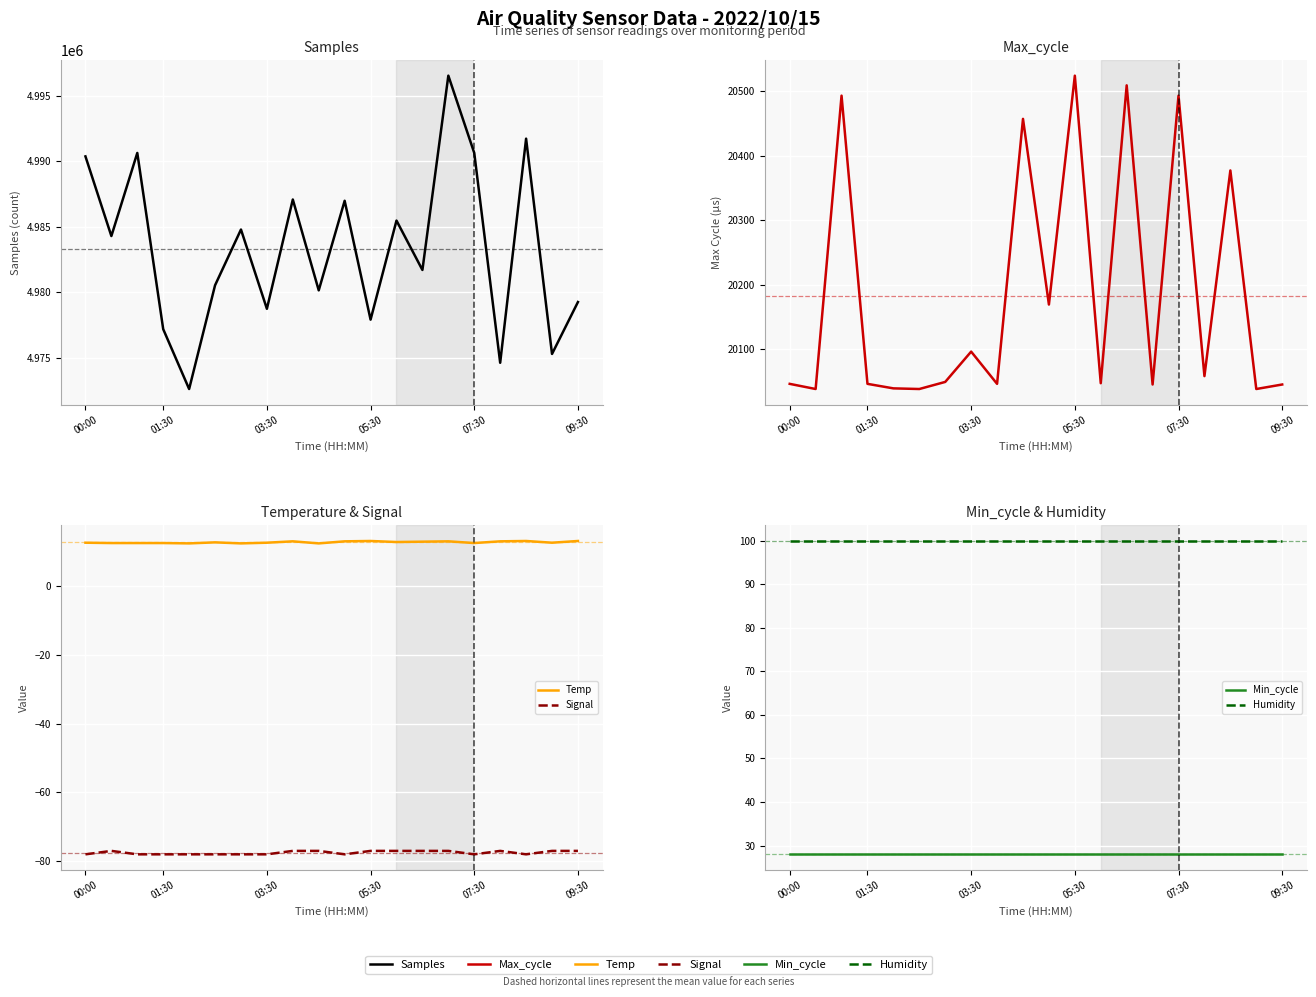

True or false: Min_cycle and Max_cycle intersect in this chart.

False